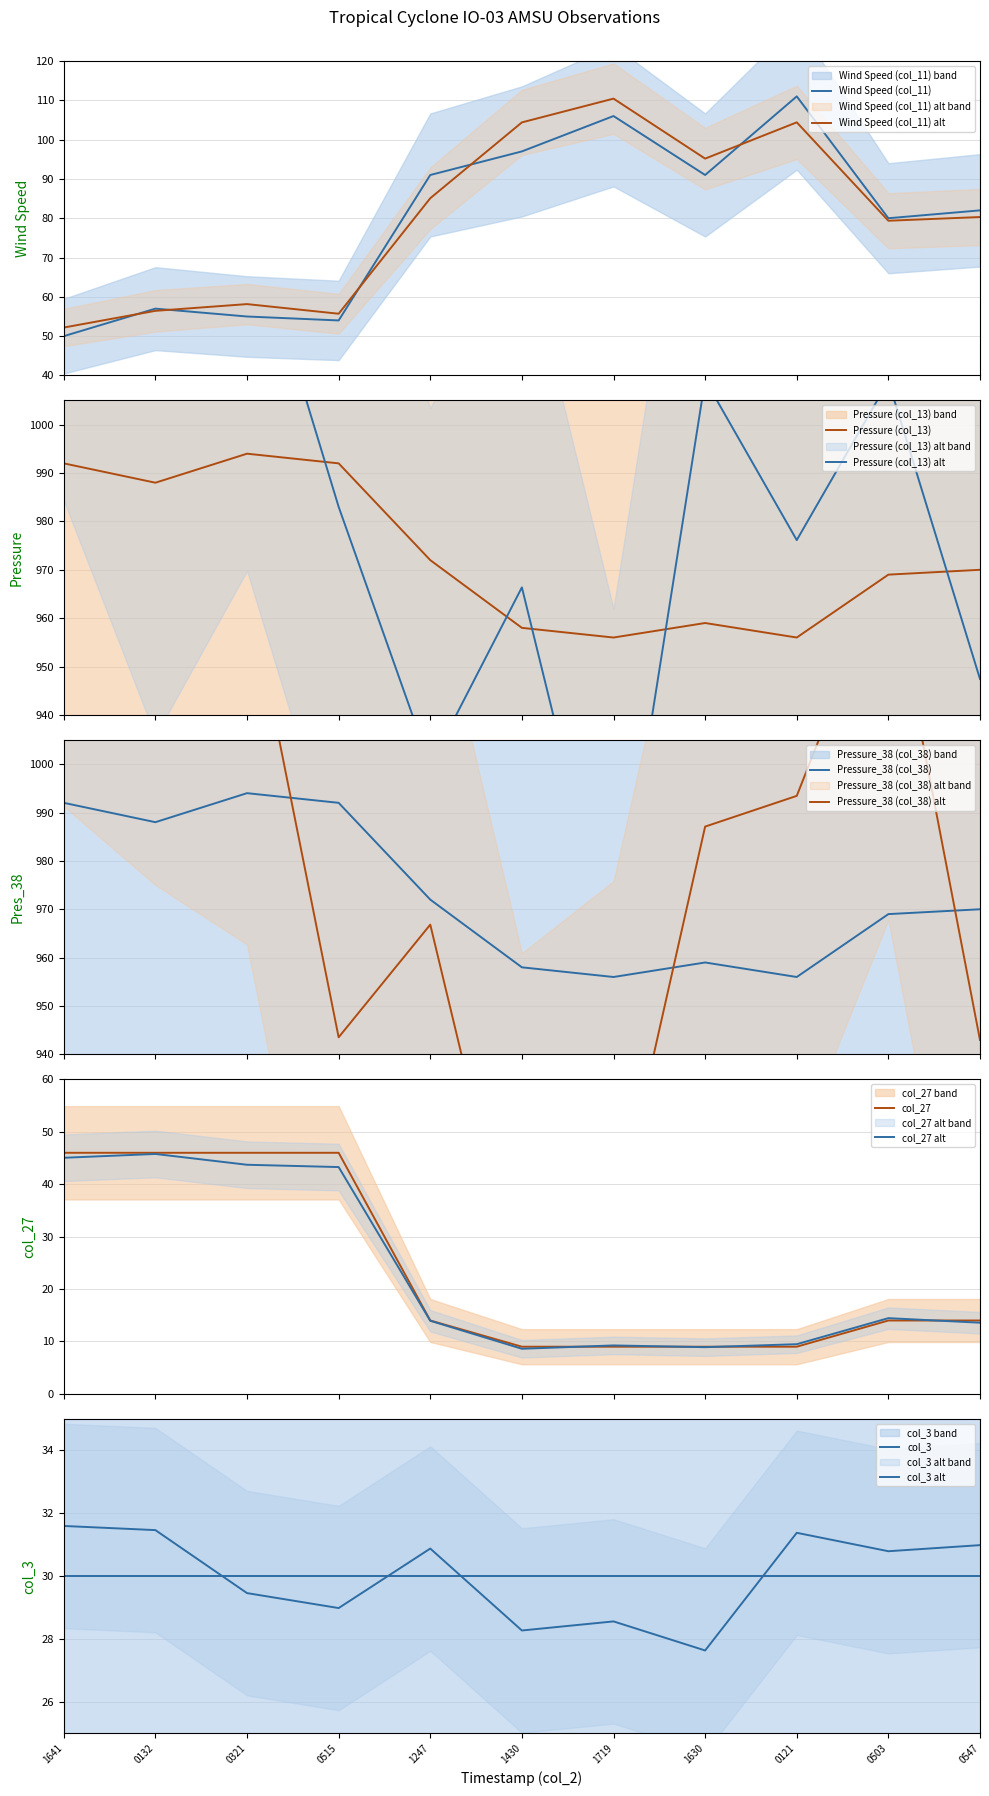

What is the sum of all Pressure (col_13) values?

10706